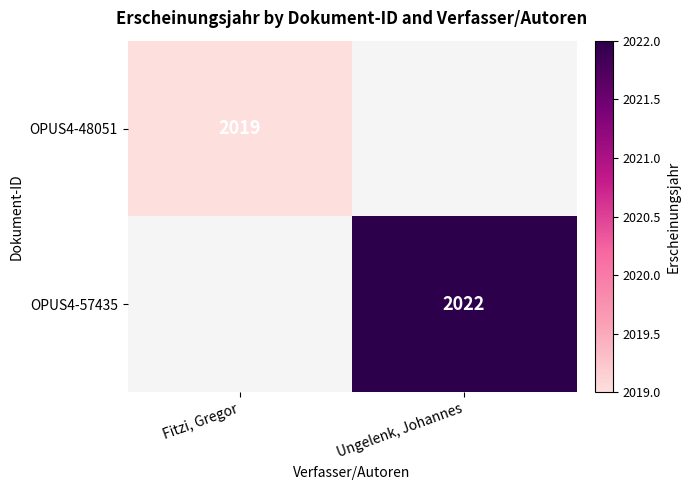

The OPUS4-48051 series shows 3013 at Fitzi, Gregor. True or false?

False